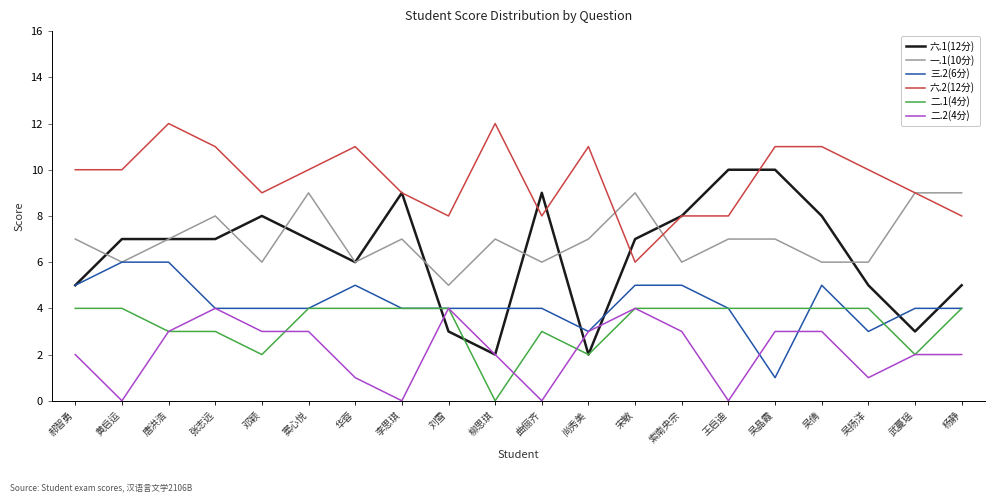

What position from the left is 张志远?

4